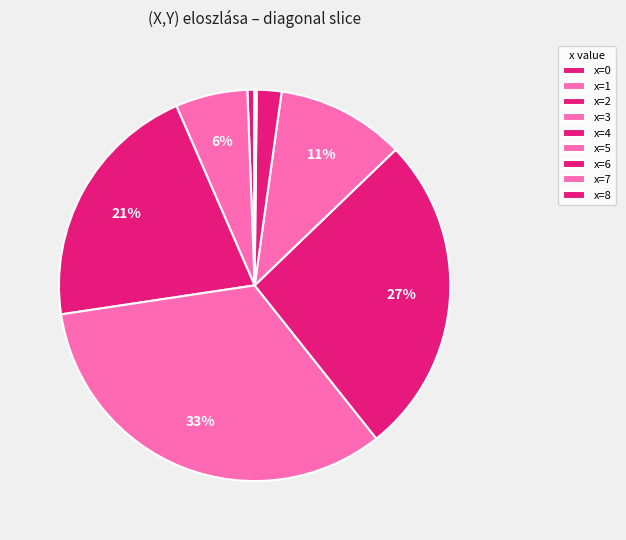

Which category has the smallest portion of the pie?

y=0,x=8